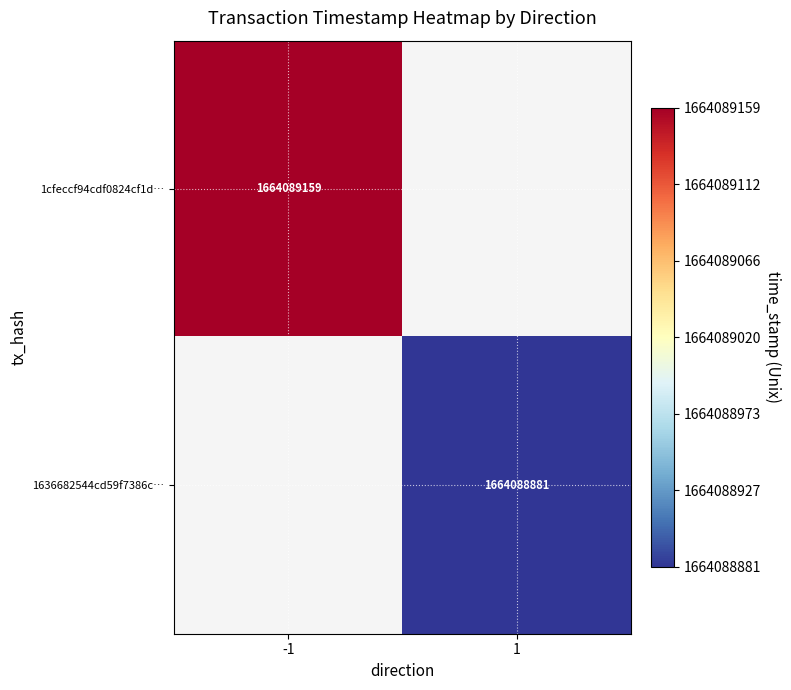

What is the total value across all series at time_stamp?

3328178040